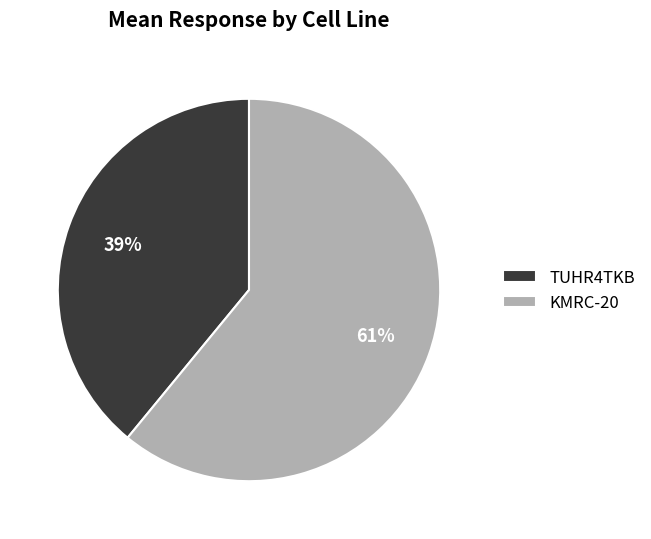

Is there a majority slice in this chart?

Yes